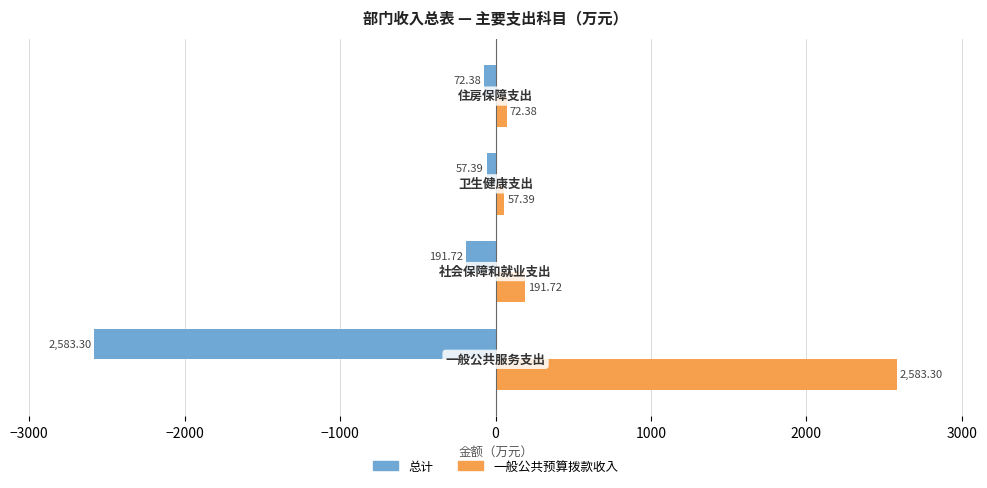

List the series in order of their overall mean, lowest first.

总计, 一般公共预算拨款收入